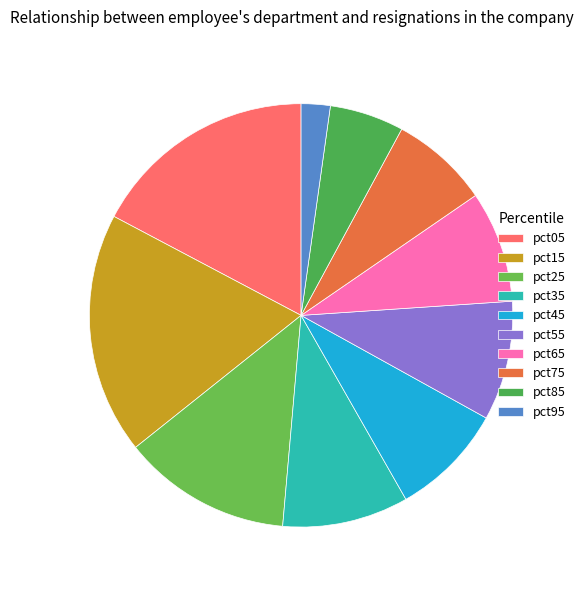

To the nearest percent, what percentage of the pie is pct35?

10%